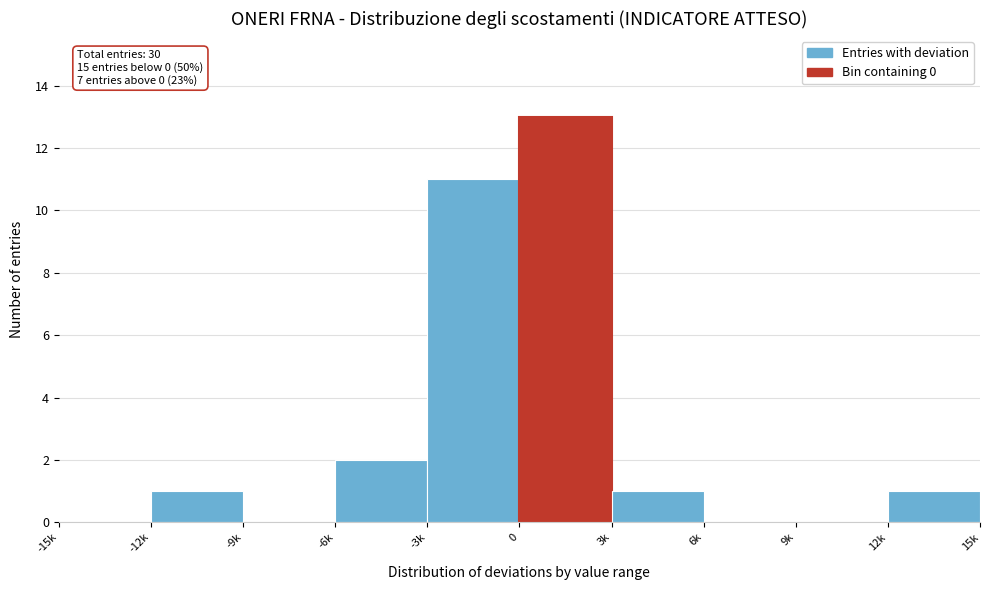

What is the greatest value displayed?

13